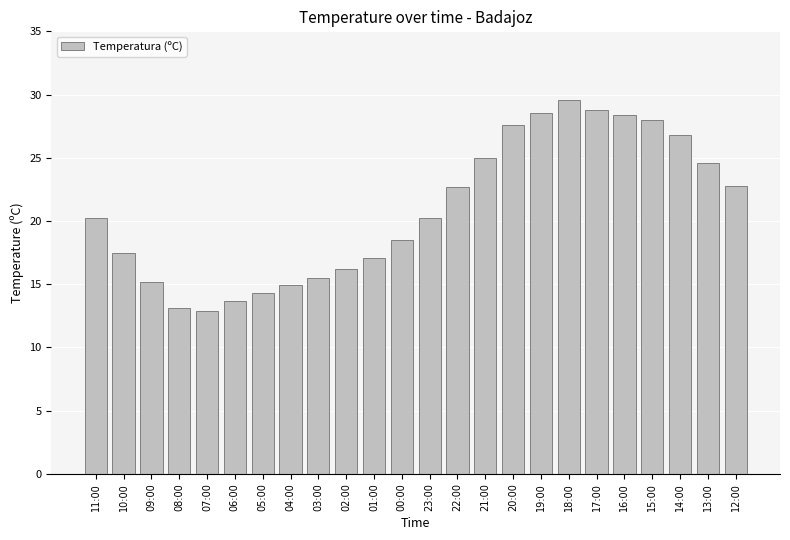

Count the number of values greater than 20.

13